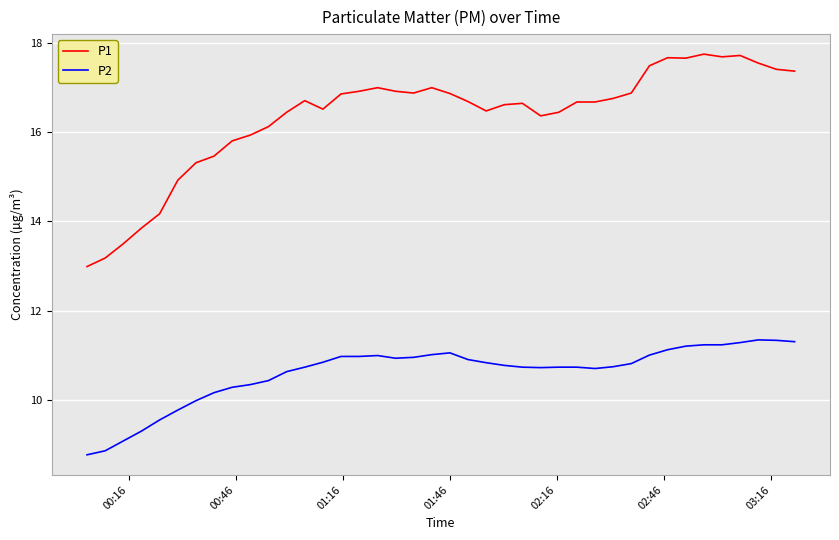

What is the maximum value shown in the chart?

17.7